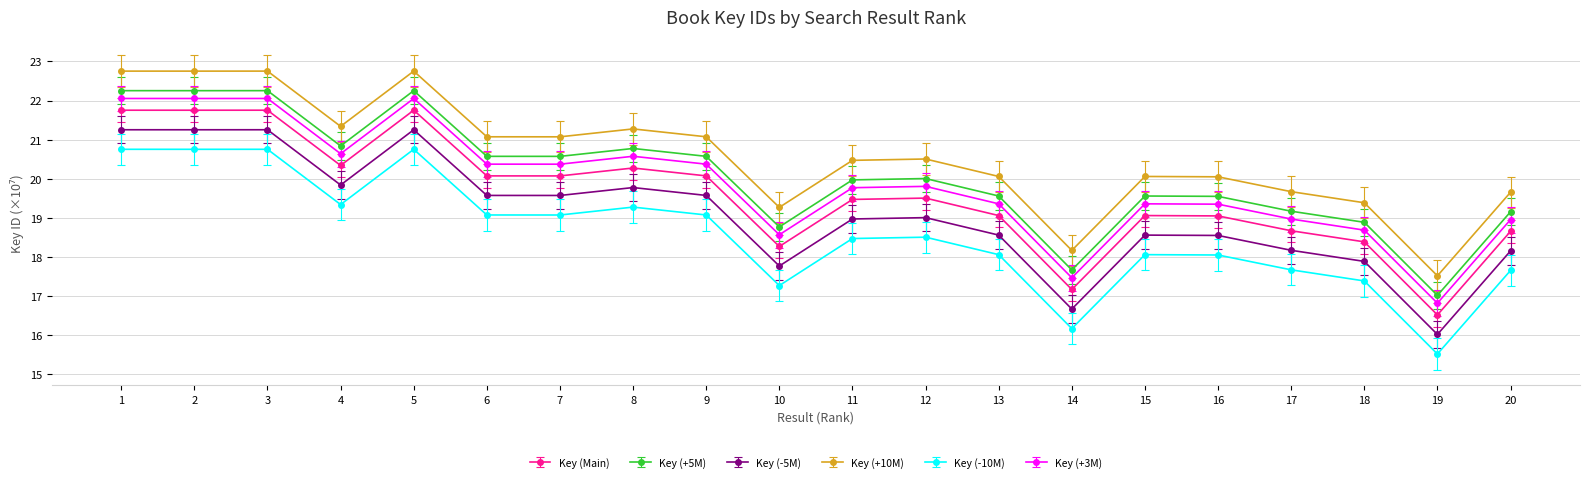

What is the minimum value shown in the chart?

15.5